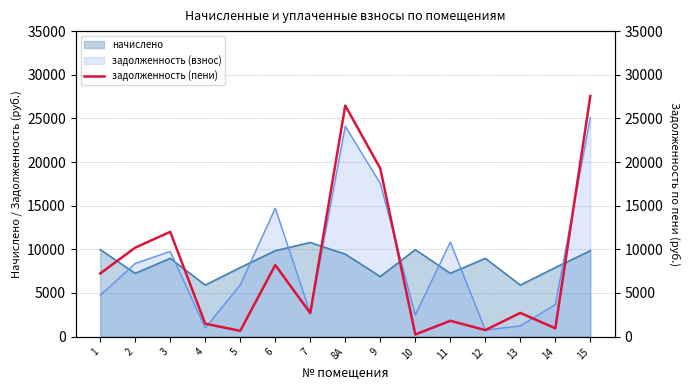

True or false: the data has more than 0 interior local peaks.

True